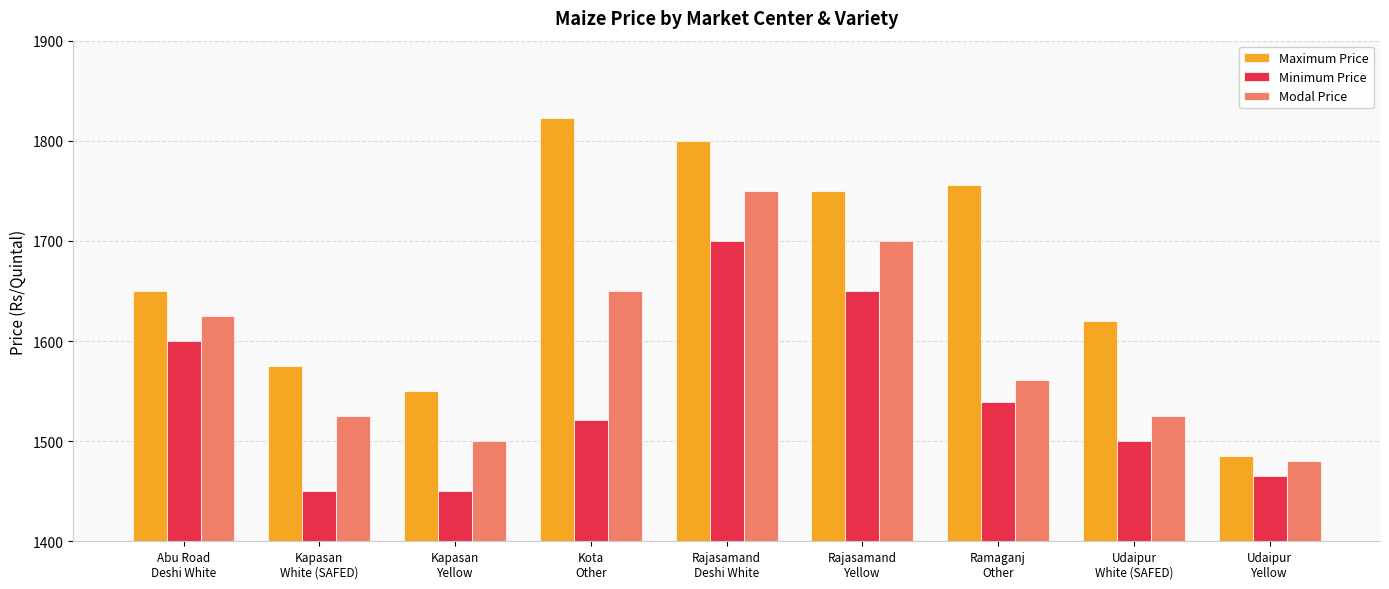

Does the chart contain any negative values?

No